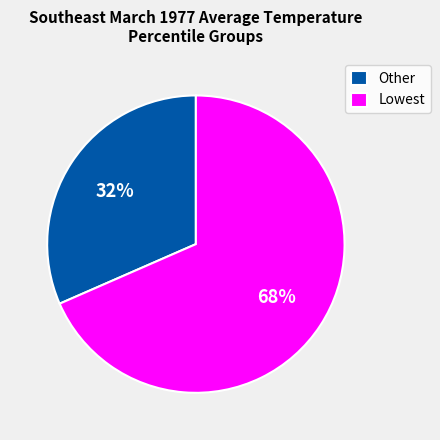

To the nearest percent, what is the combined percentage of Other and Lowest?

100%